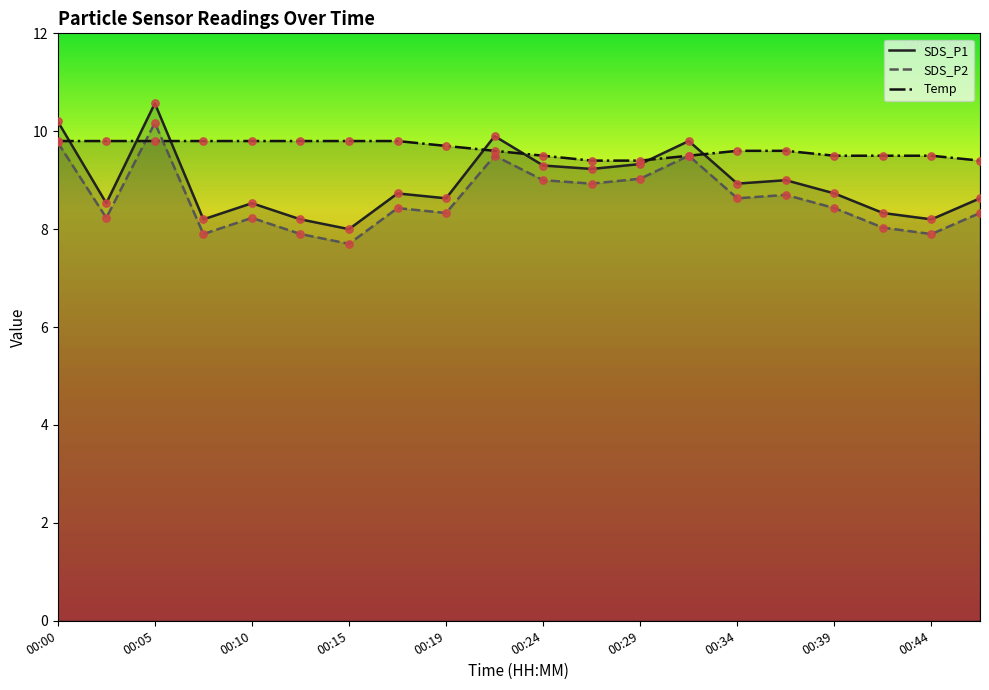

Is the value of Temp at 00:29 greater than the value of SDS_P2 at 00:12?

Yes